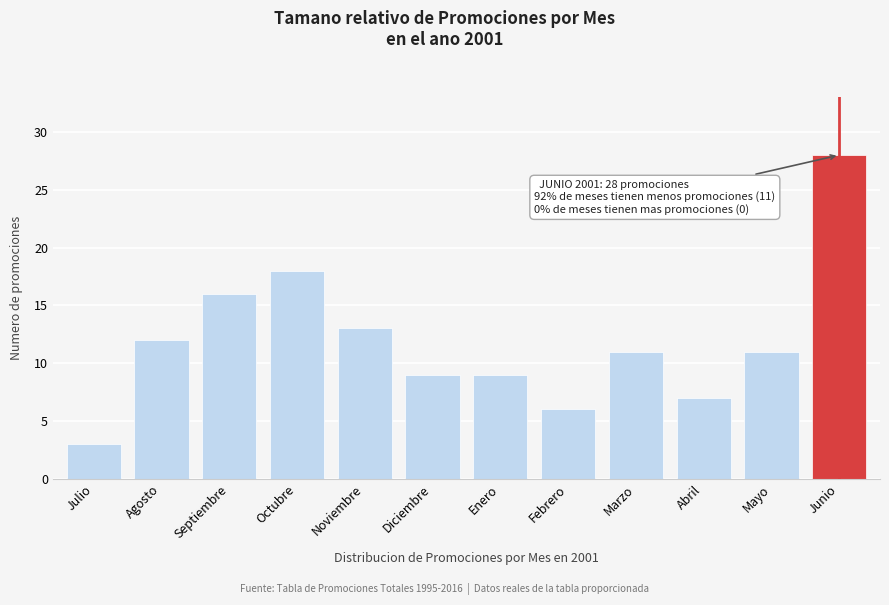

Reading left to right, what are all the values shown in this chart?

Julio=3	Agosto=12	Septiembre=16	Octubre=18	Noviembre=13	Diciembre=9	Enero=9	Febrero=6	Marzo=11	Abril=7	Mayo=11	Junio=28